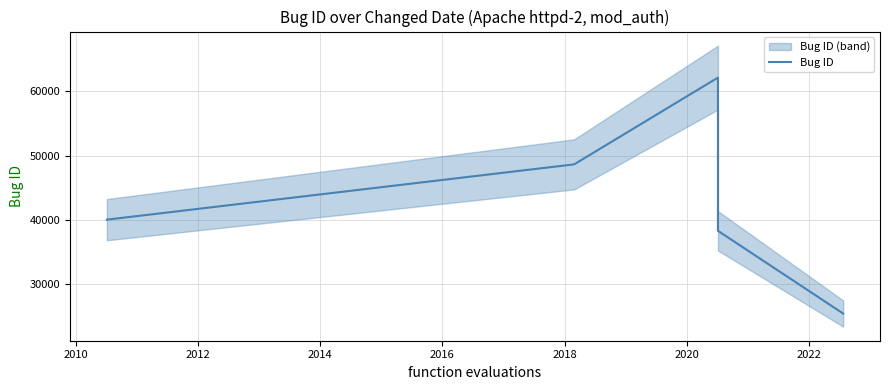

What is the maximum value for Bug ID?

62136